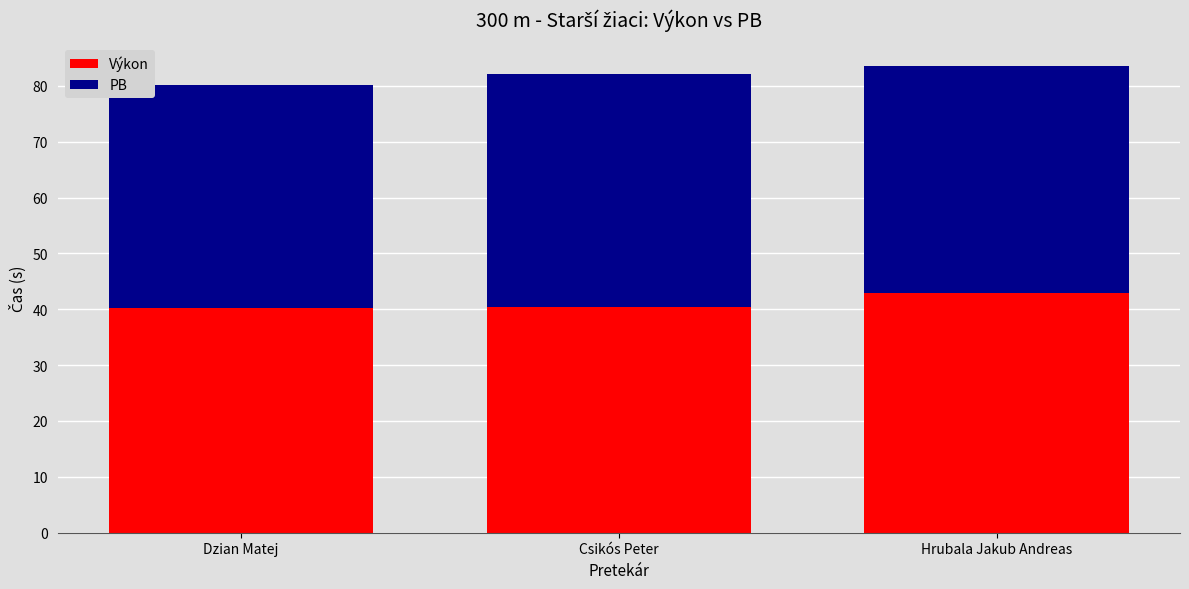

What value does the Výkon series have at Dzian Matej?

40.2